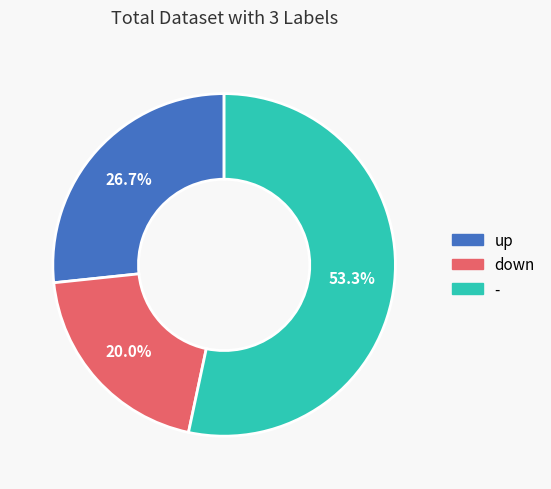

Count the number of slices in the pie.

3